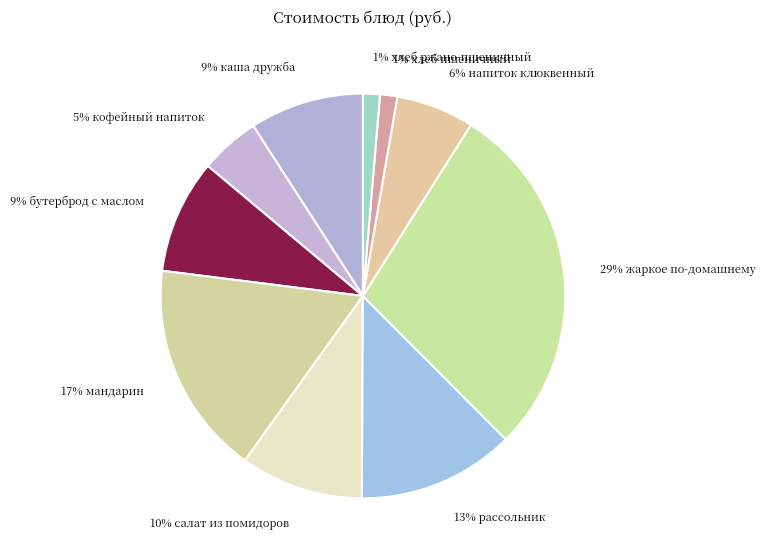

To the nearest percent, what portion does 29% жаркое по-домашнему represent?

29%